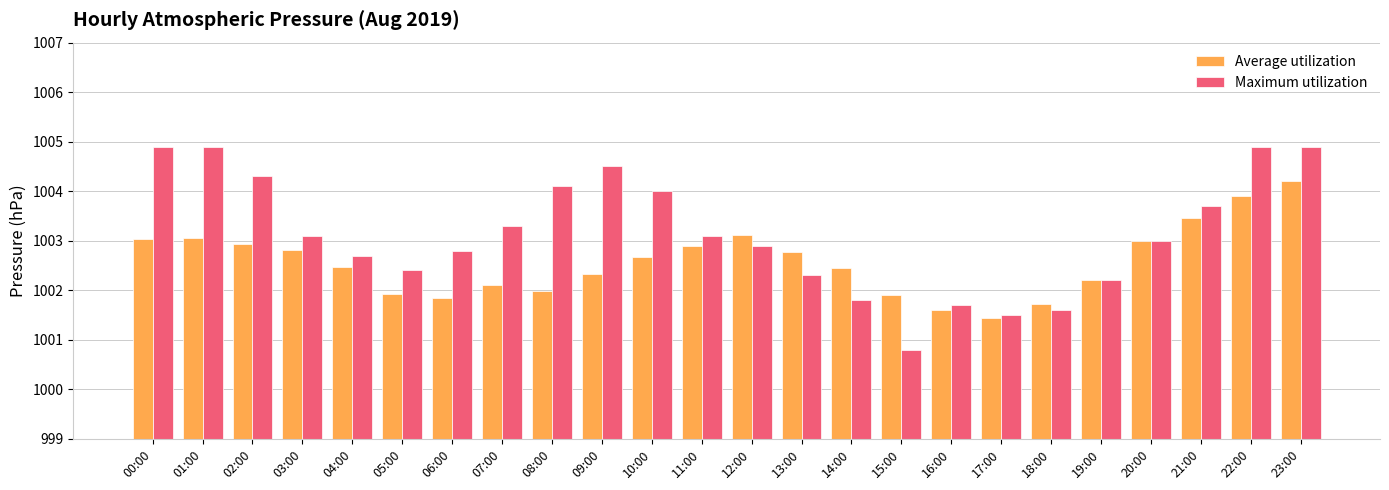

What is the sum of the Maximum utilization values at 06:00 and 12:00?

2005.7